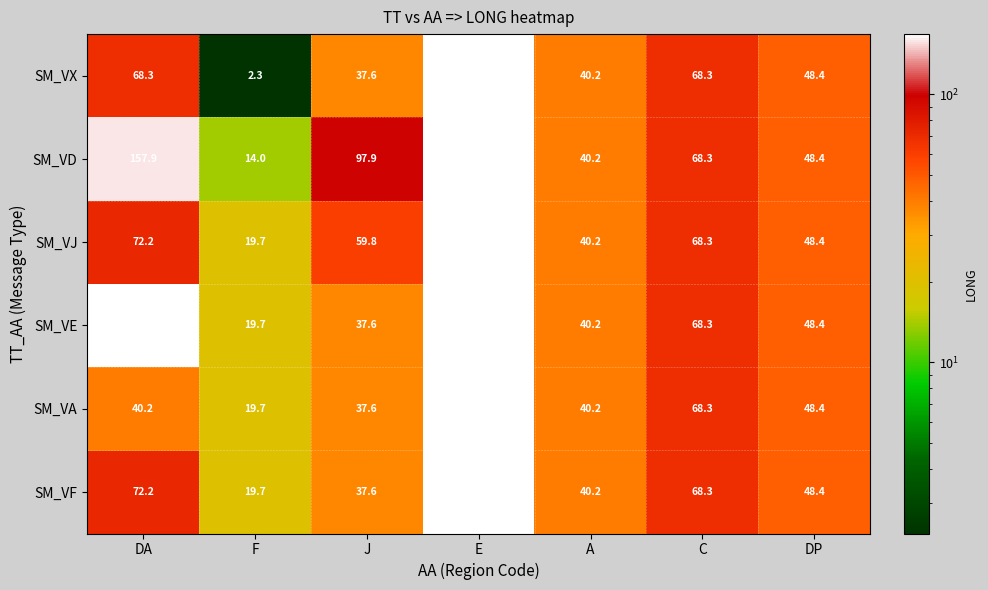

At how many categories does at least one series exceed 30?

6